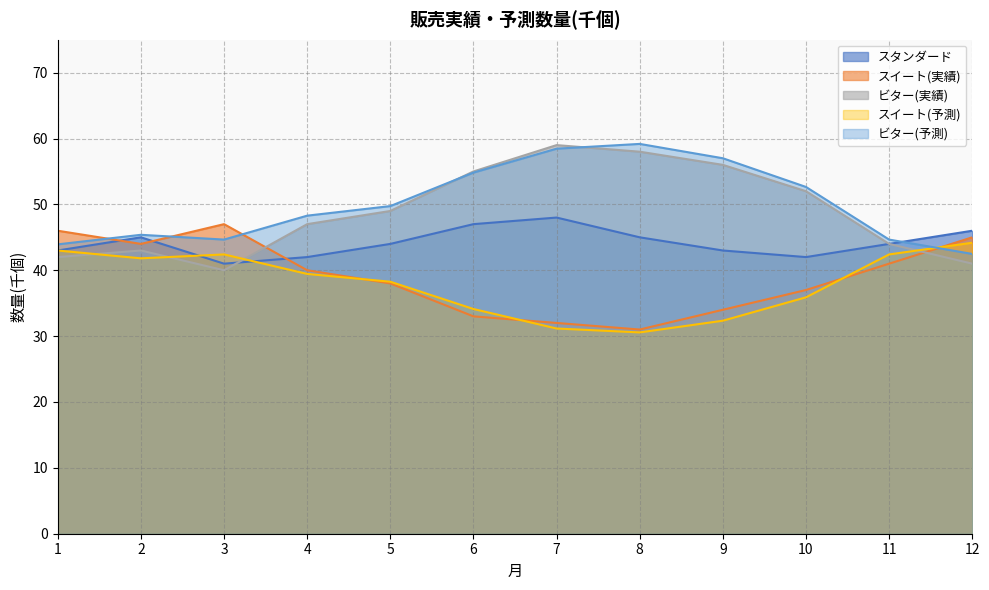

What is the maximum value for ビター(予測)?

44.2